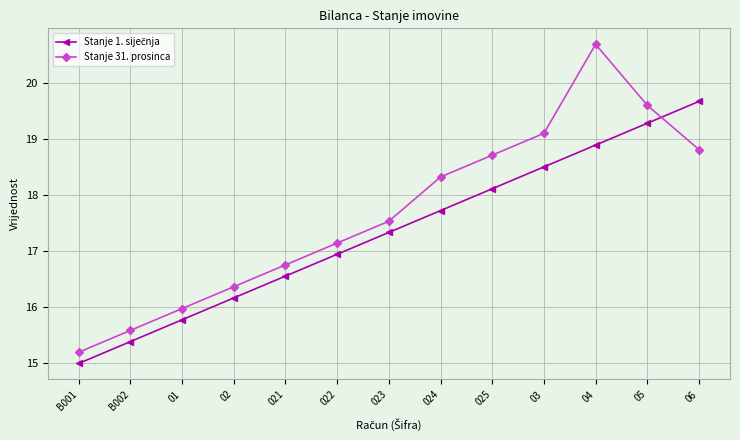

Which series has the widest spread of values?

Stanje 31. prosinca